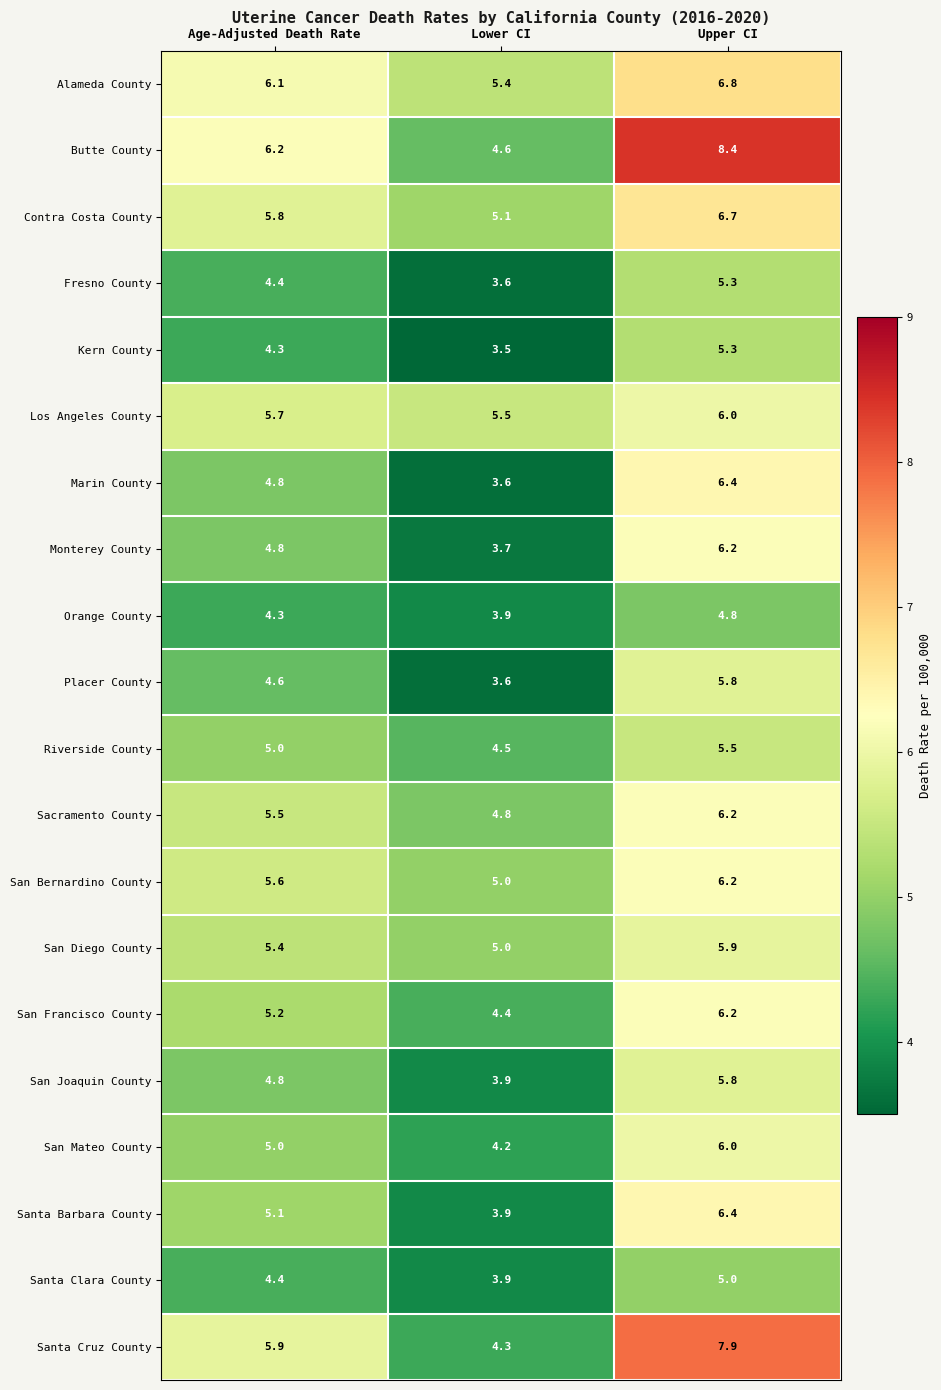

The Santa Clara County series shows 6.8 at Age-Adjusted Death Rate. True or false?

False